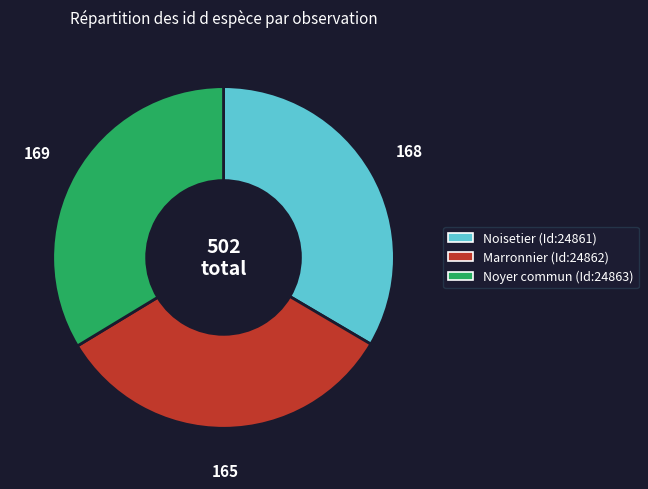

The Noyer commun (Id:24863) slice represents 25% of the pie. True or false?

False